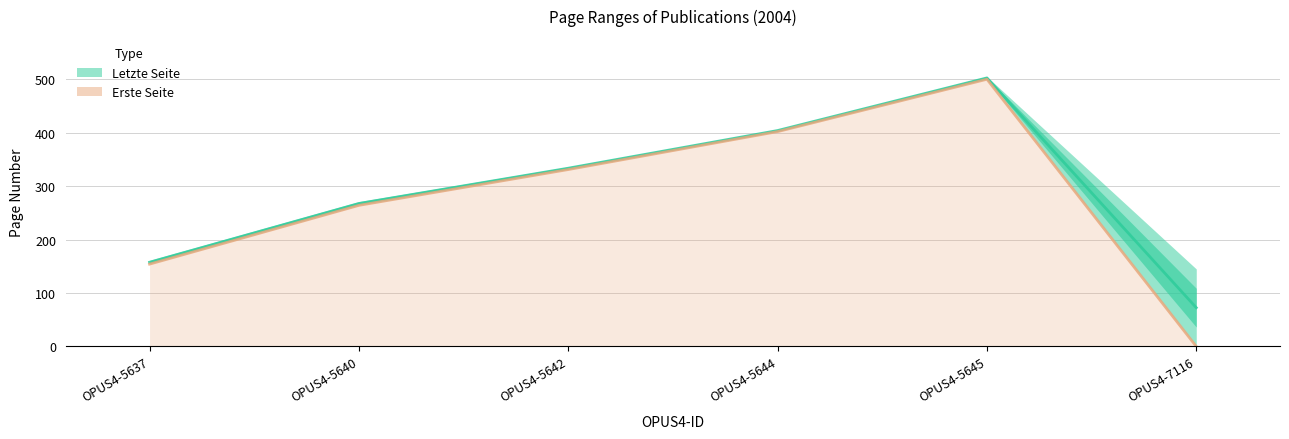

Where does the Erste Seite (line) series first go above 331?

OPUS4-5644